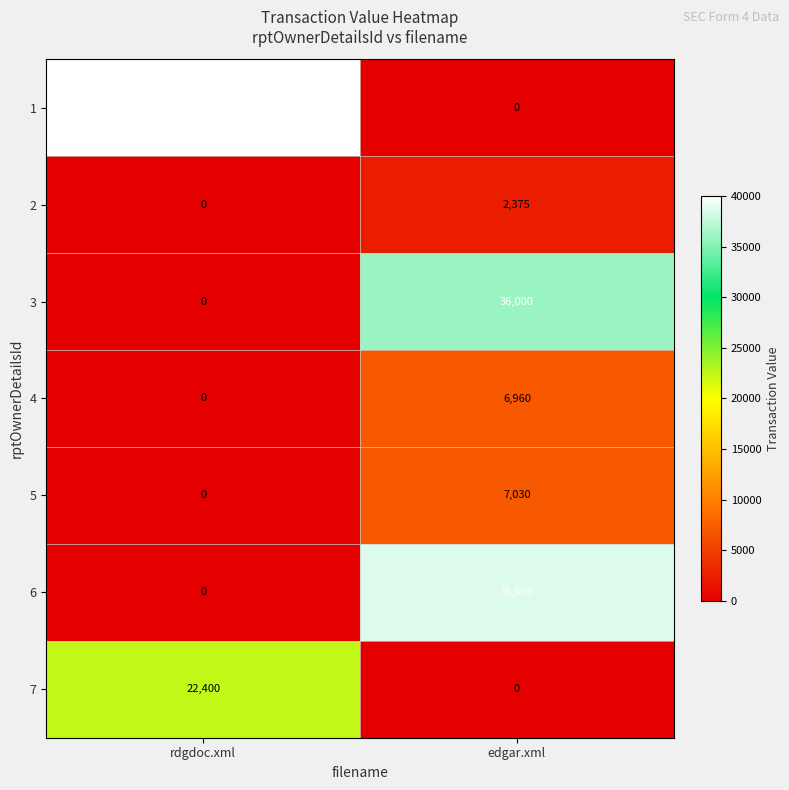

What is the spread (max minus min) of values at rdgdoc.xml?

40001